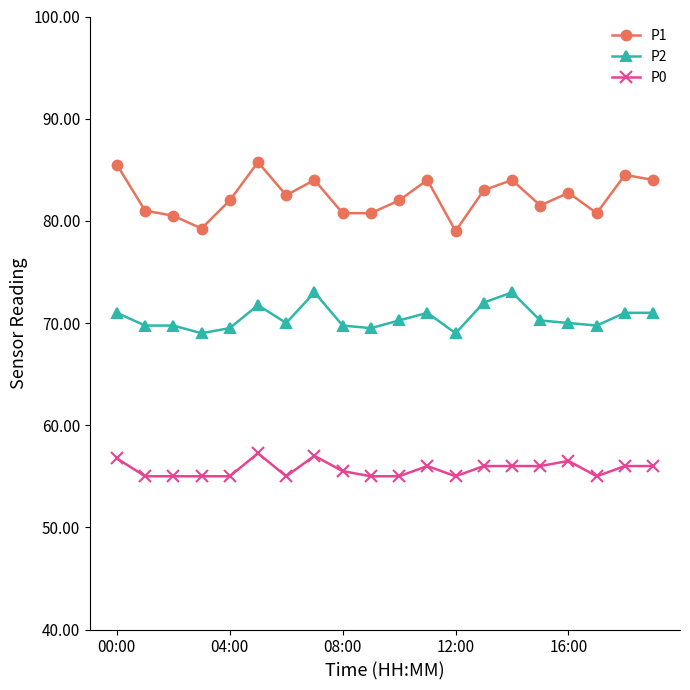

What is the value of the P0 point at the 1st from the left?

56.8